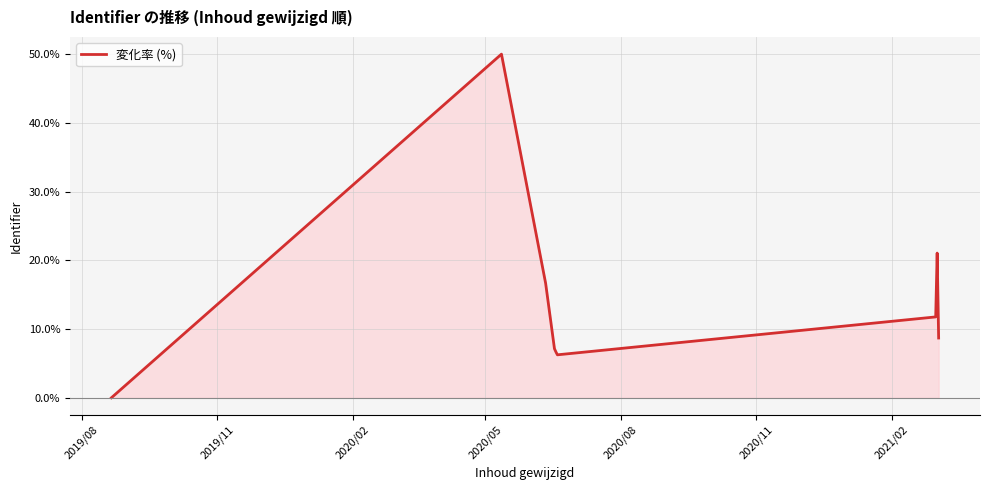

Count the number of data series in this chart.

1